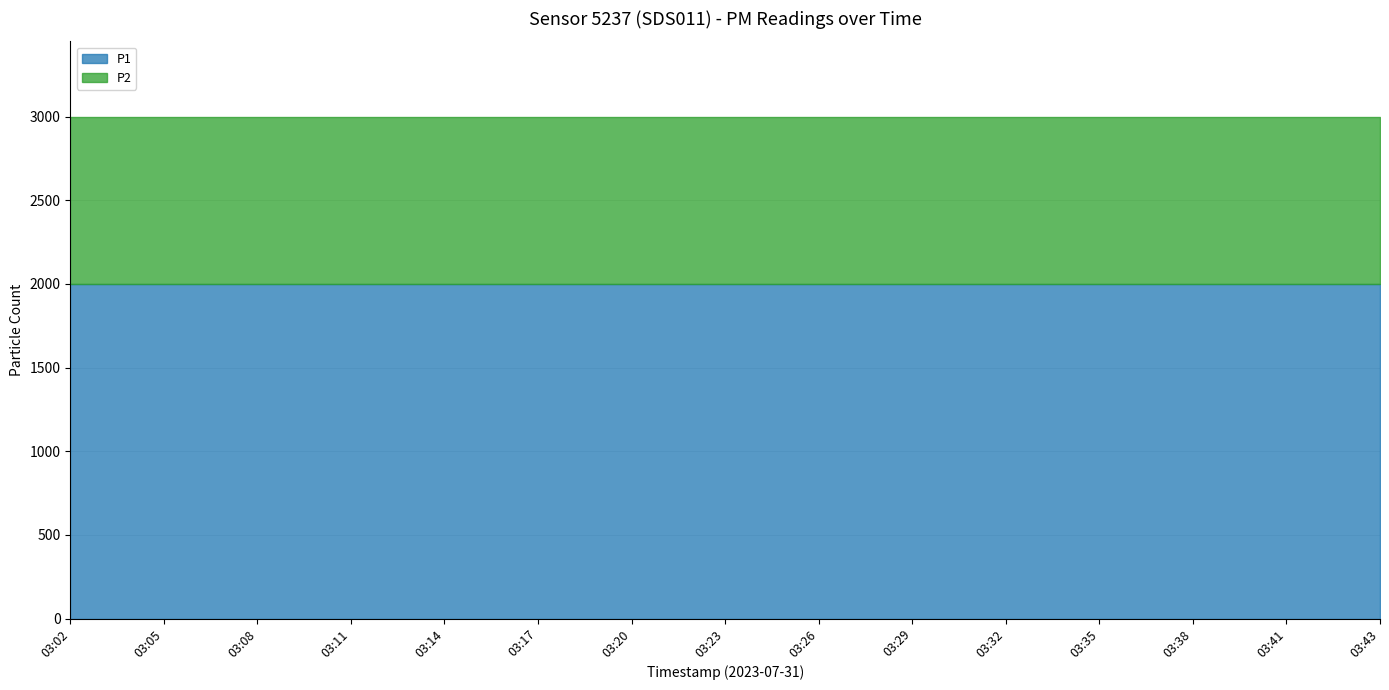

Which label corresponds to the smallest value in the chart?

03:02